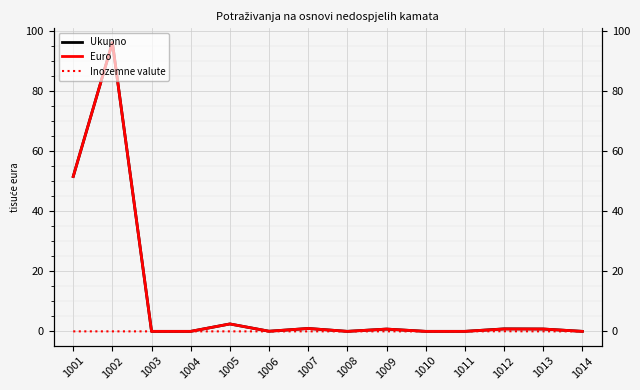

True or false: Euro and Ukupno intersect in this chart.

False